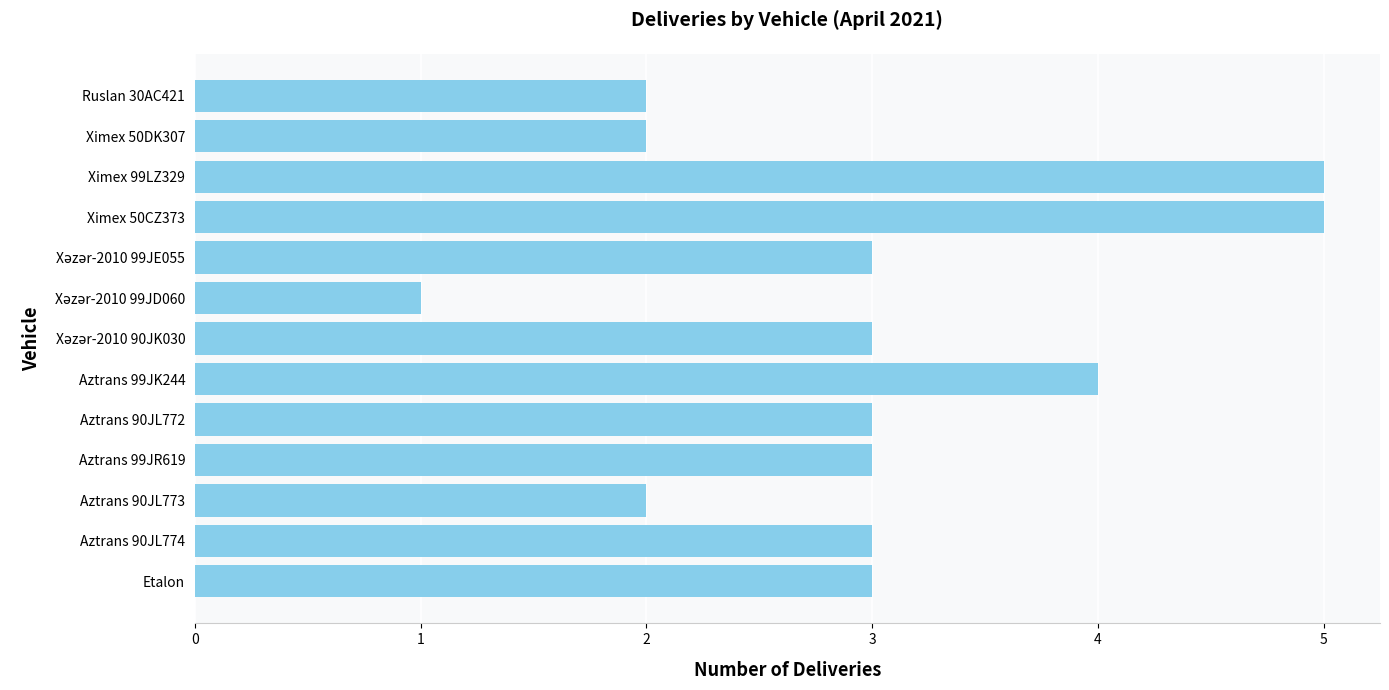

What is the sum of all values?

39